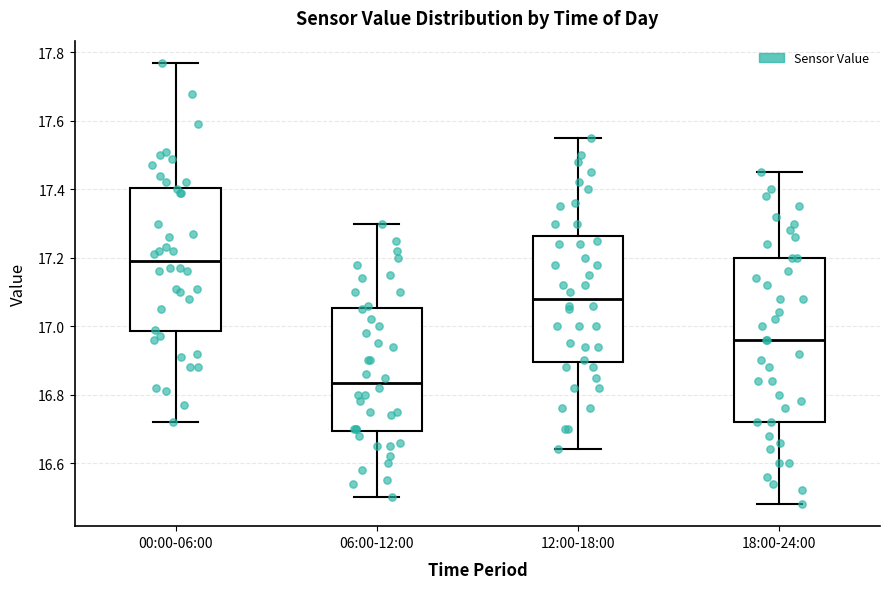

Comparing the boxes themselves (not the whiskers), which one is the tallest?

18:00-24:00